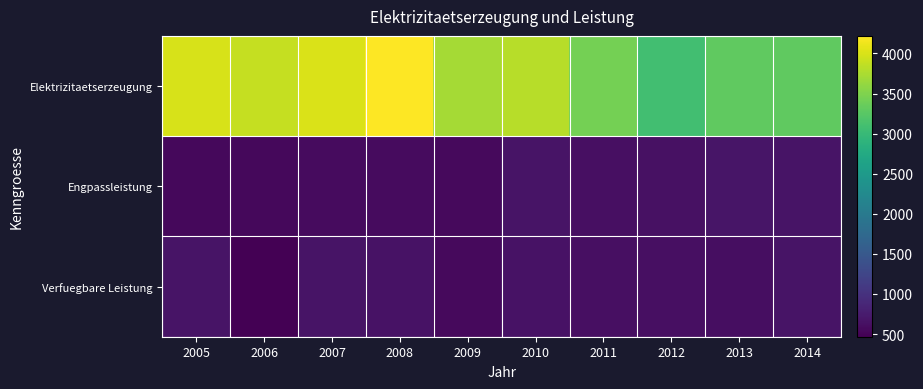

Reading left to right, list all the values displayed in this chart.

Elektrizitaetserzeugung: 2005=3995	2006=3895	2007=4004	2008=4219	2009=3709	2010=3815	2011=3441	2012=3081	2013=3309	2014=3302
Engpassleistung: 2005=541	2006=544	2007=582	2008=570	2009=568	2010=662	2011=625	2012=638	2013=686	2014=668
Verfuegbare Leistung: 2005=666	2006=467	2007=660	2008=645	2009=559	2010=651	2011=616	2012=626	2013=608	2014=660